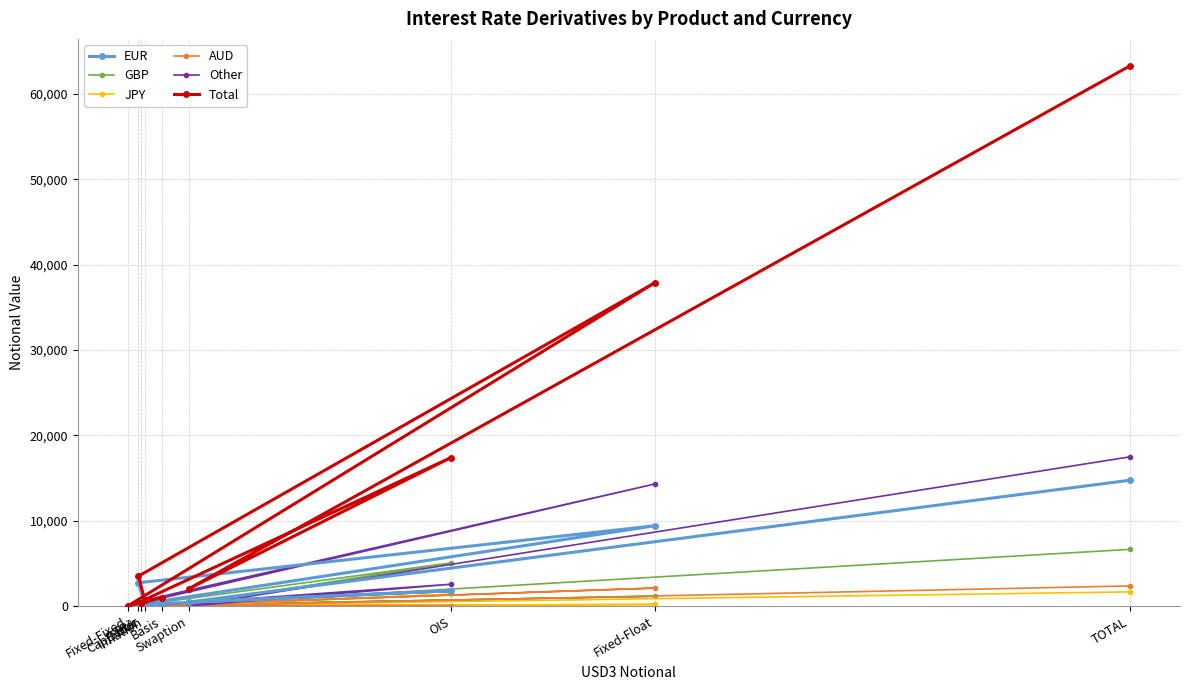

How many distinct data groups are displayed?

6